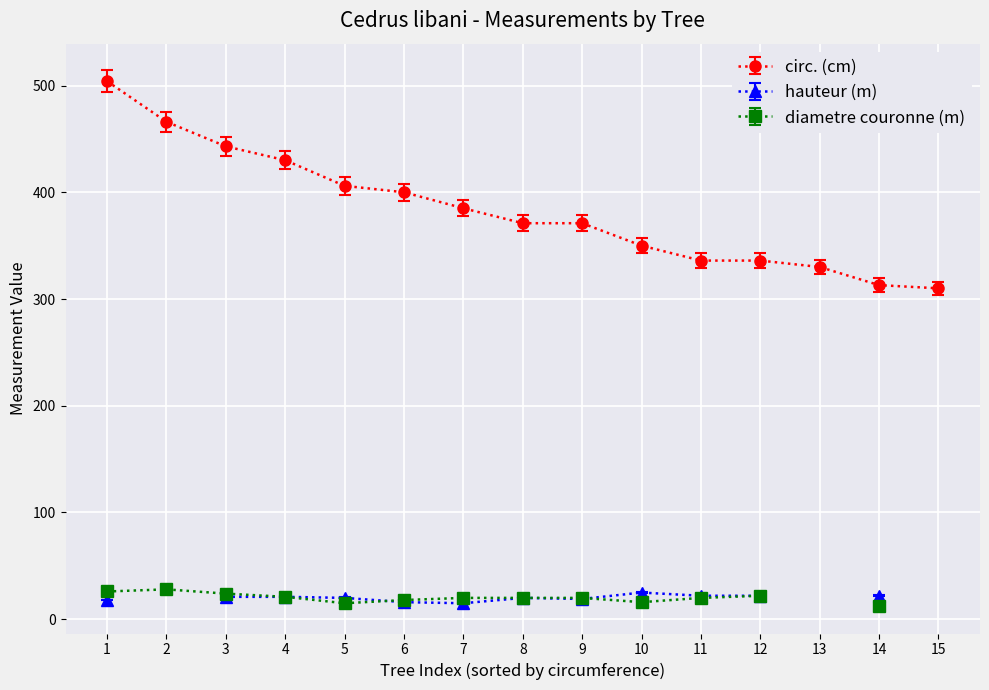

True or false: diametre couronne (m) has a value of 5 at 7.

False